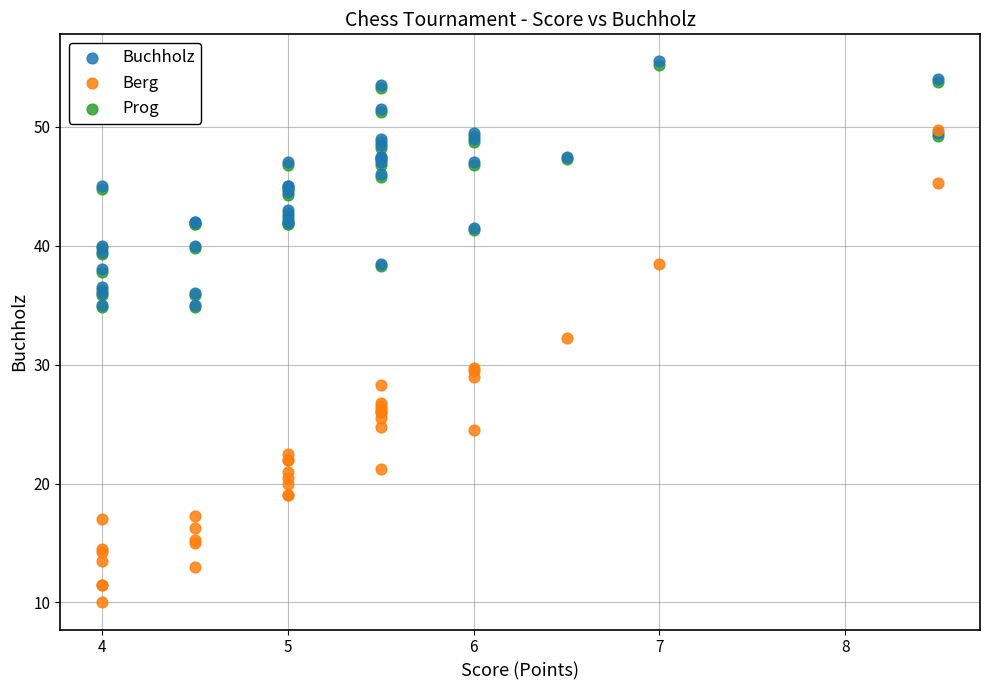

Which series has the widest spread of Y values?

Berg